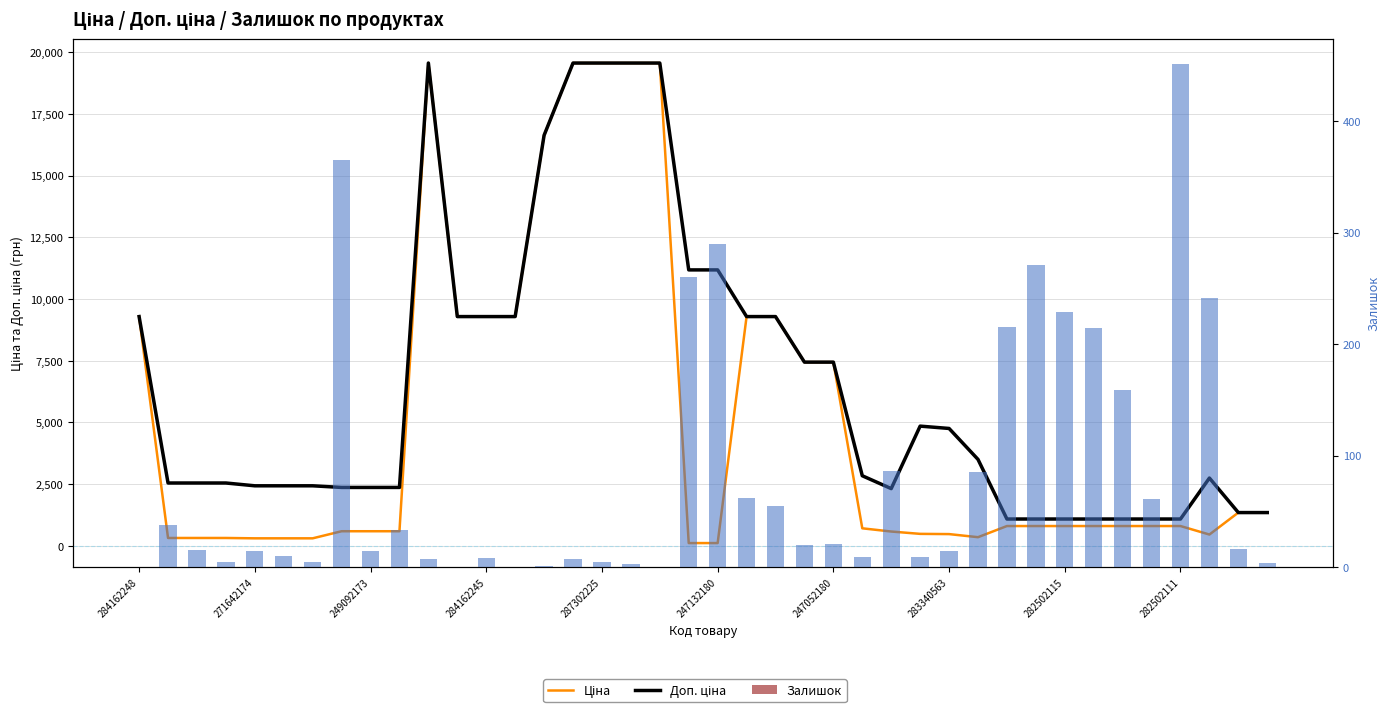

Which category has the highest value across all series?

10